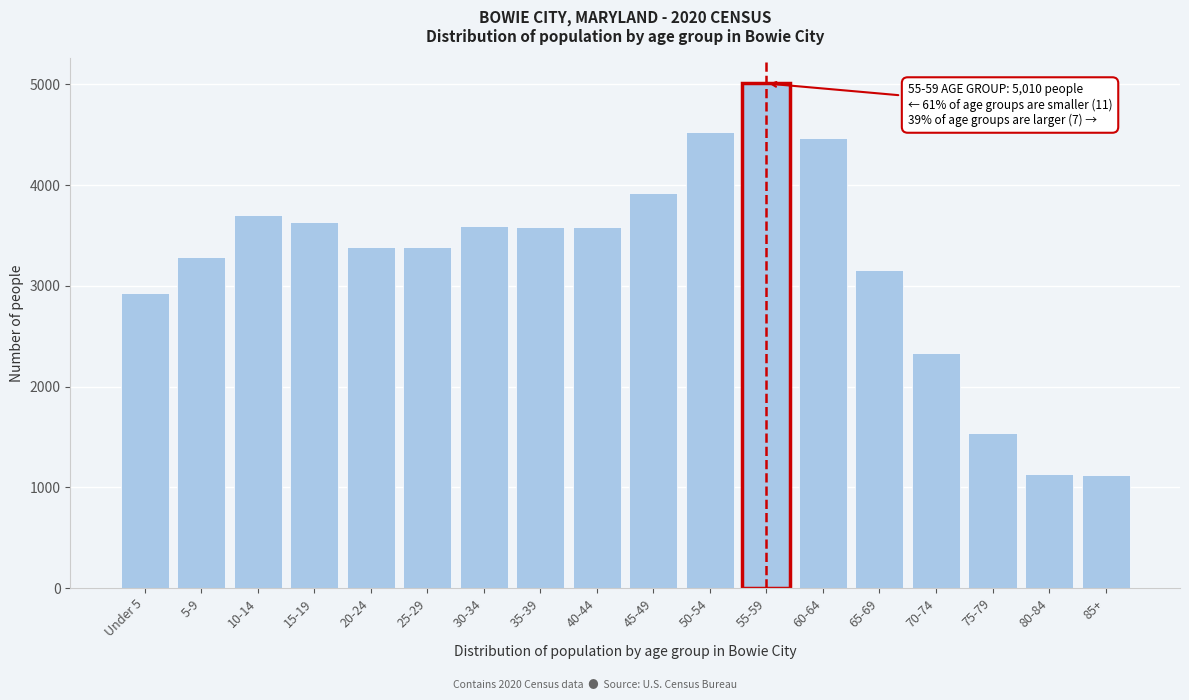

The value at 65-69 is 1995. True or false?

False